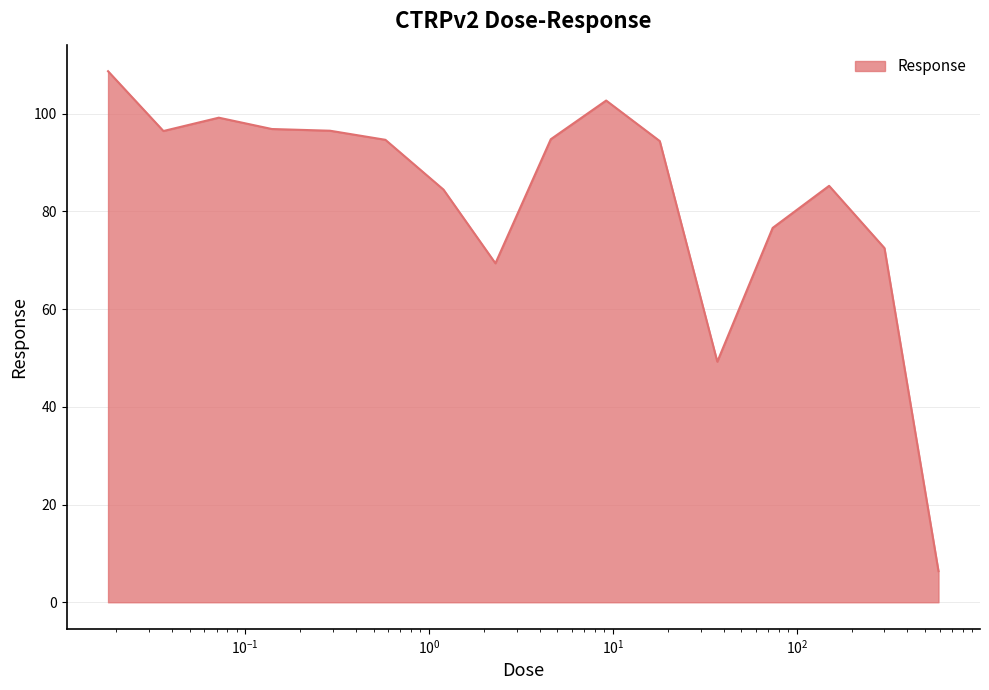

What is the difference between the maximum and minimum values?

102.3